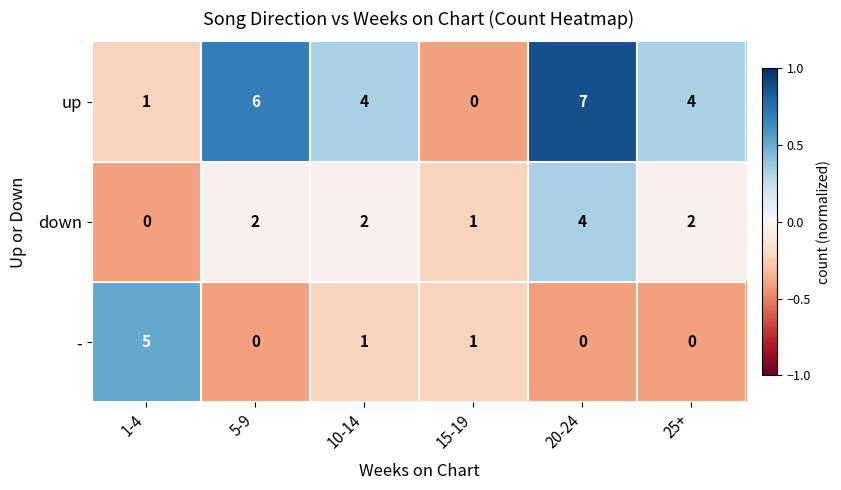

Where does the up series first go above 4?

5-9